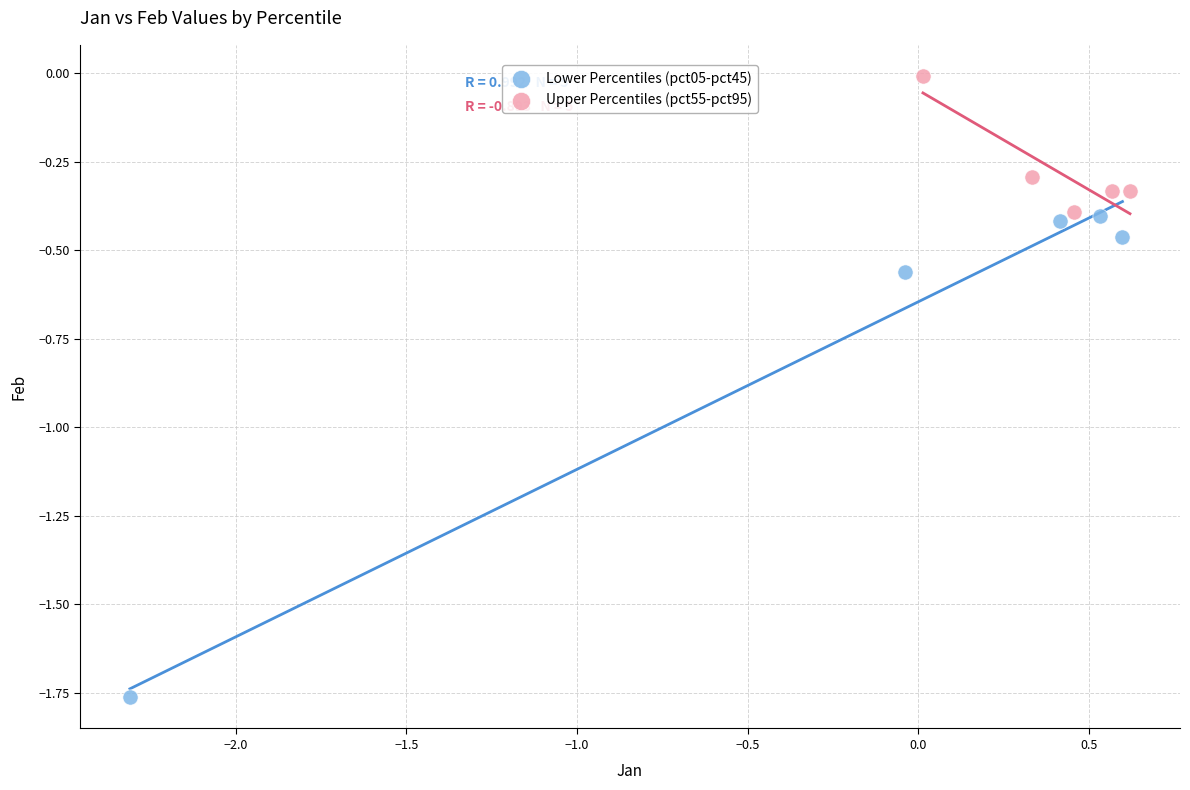

Which series reaches the minimum Y coordinate?

Lower Percentiles (pct05-pct45)